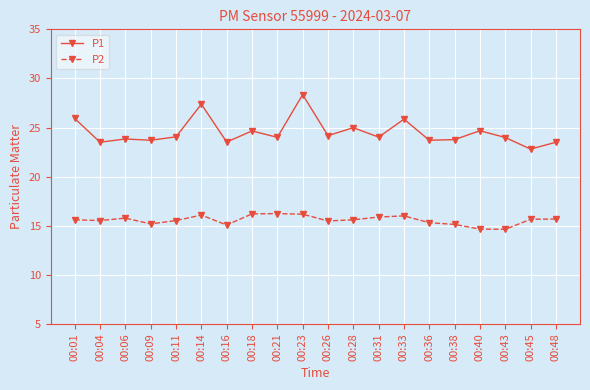

True or false: P1 has more than 2 points higher than both neighbors.

True